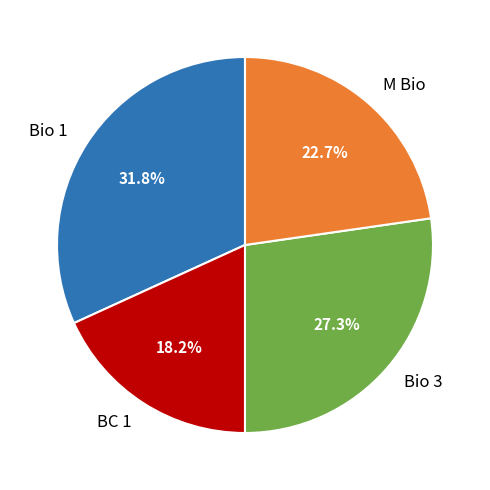

The BC 1 slice represents 31% of the pie. True or false?

False